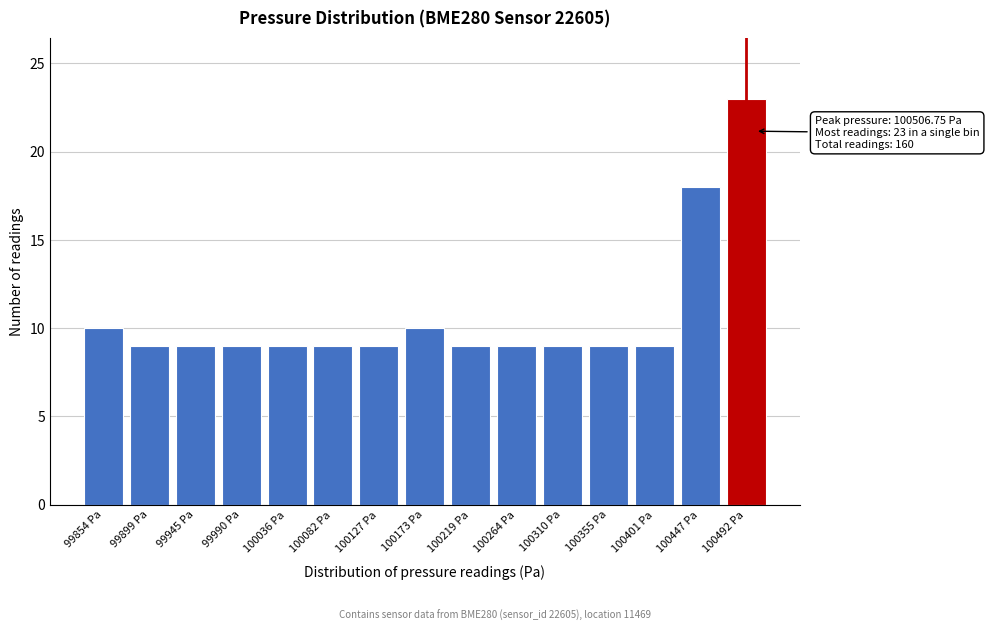

Reading left to right, extract all data points from this chart.

99854 Pa=10	99899 Pa=9	99945 Pa=9	99990 Pa=9	100036 Pa=9	100082 Pa=9	100127 Pa=9	100173 Pa=10	100219 Pa=9	100264 Pa=9	100310 Pa=9	100355 Pa=9	100401 Pa=9	100447 Pa=18	100492 Pa=23